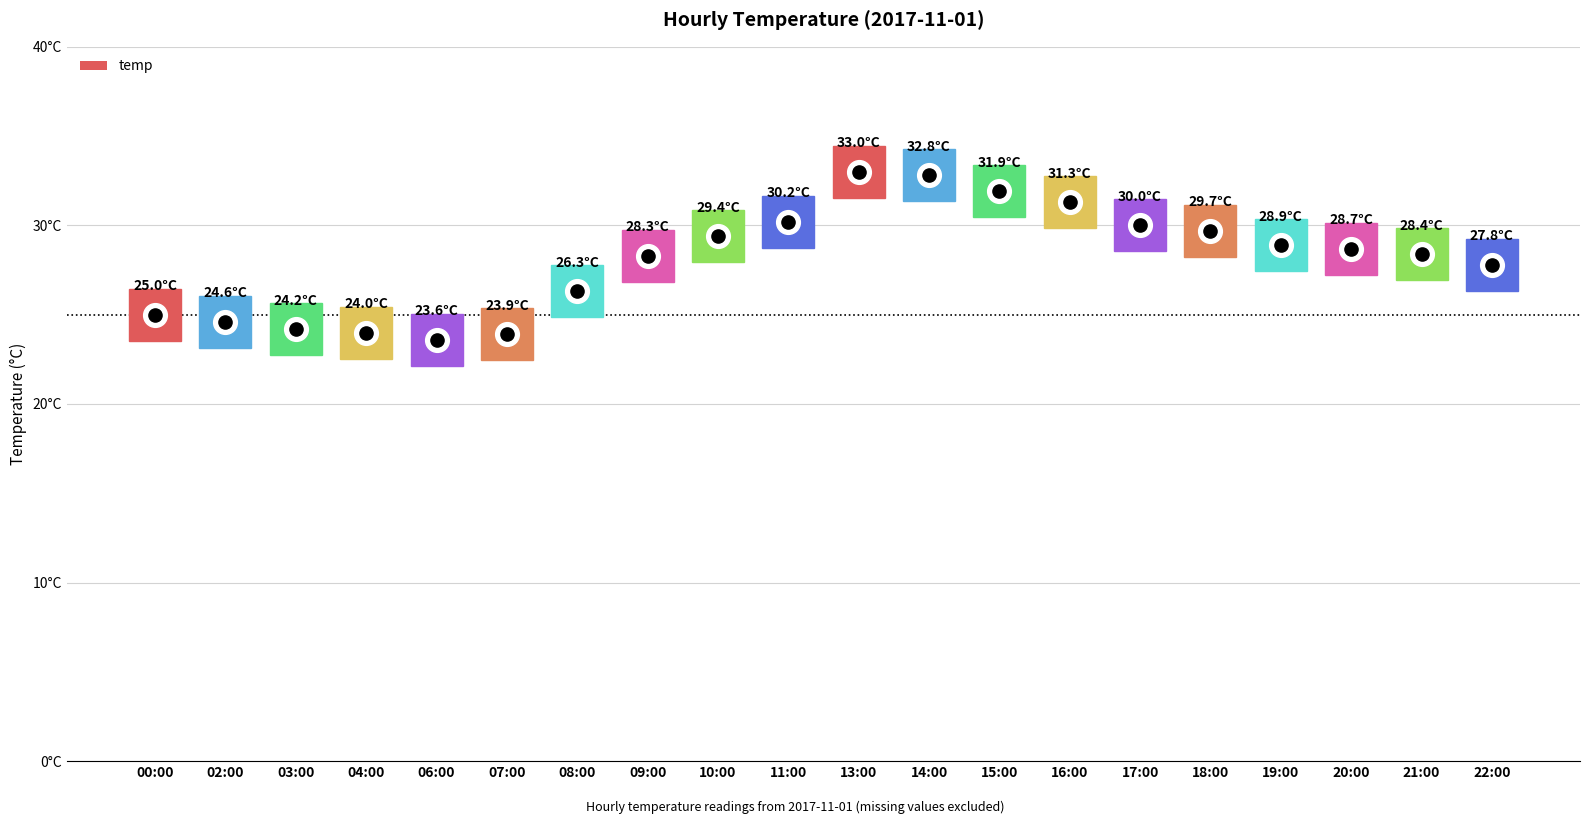

Where is the data nearest to the value 28?

22:00